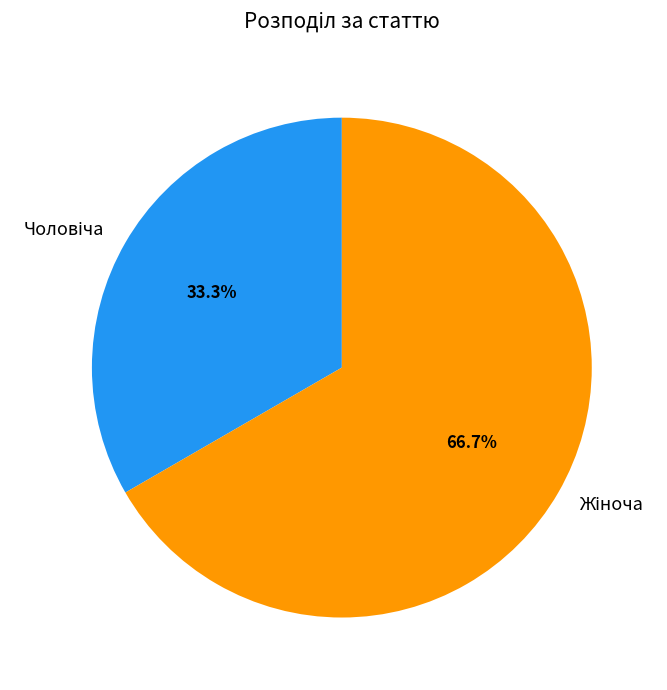

Is there a majority slice in this chart?

Yes